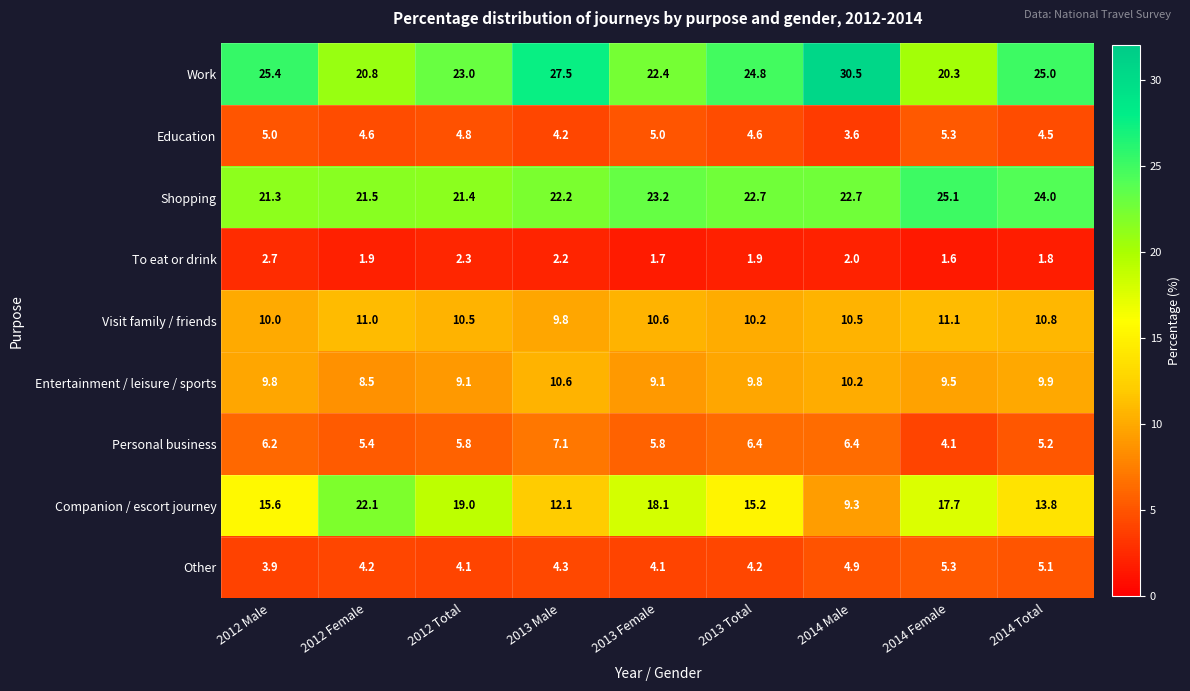

Which label corresponds to the largest value in the chart?

2014 Male